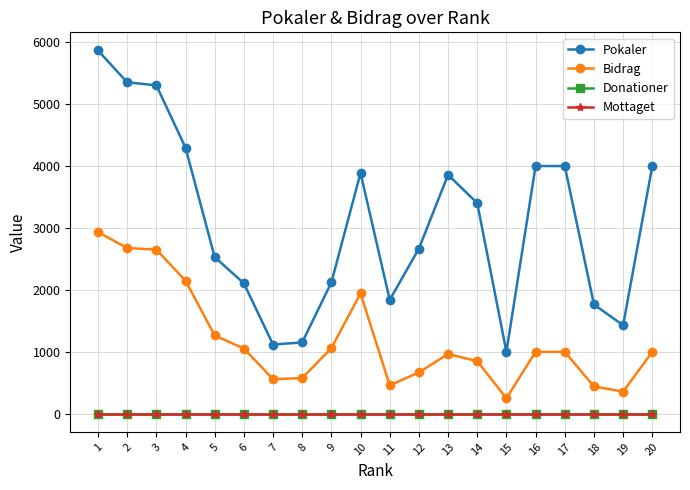

Does the chart have visible grid lines?

Yes